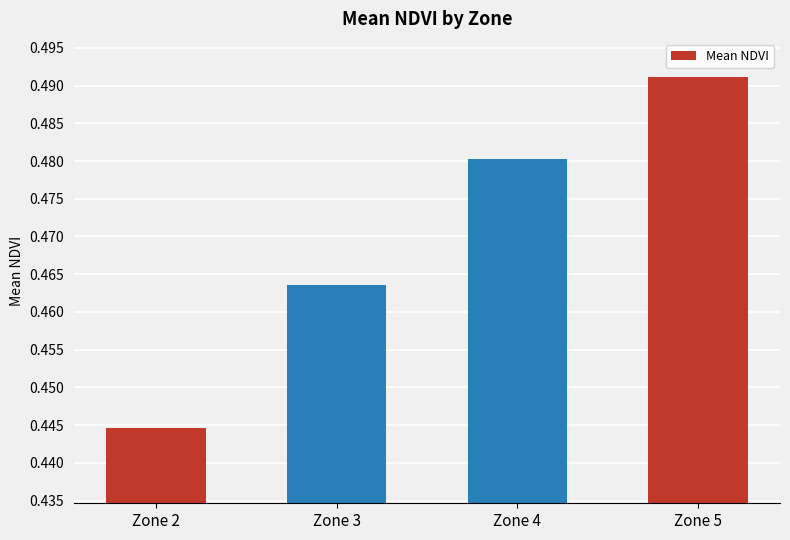

At which label is the value closest to 0?

Zone 2